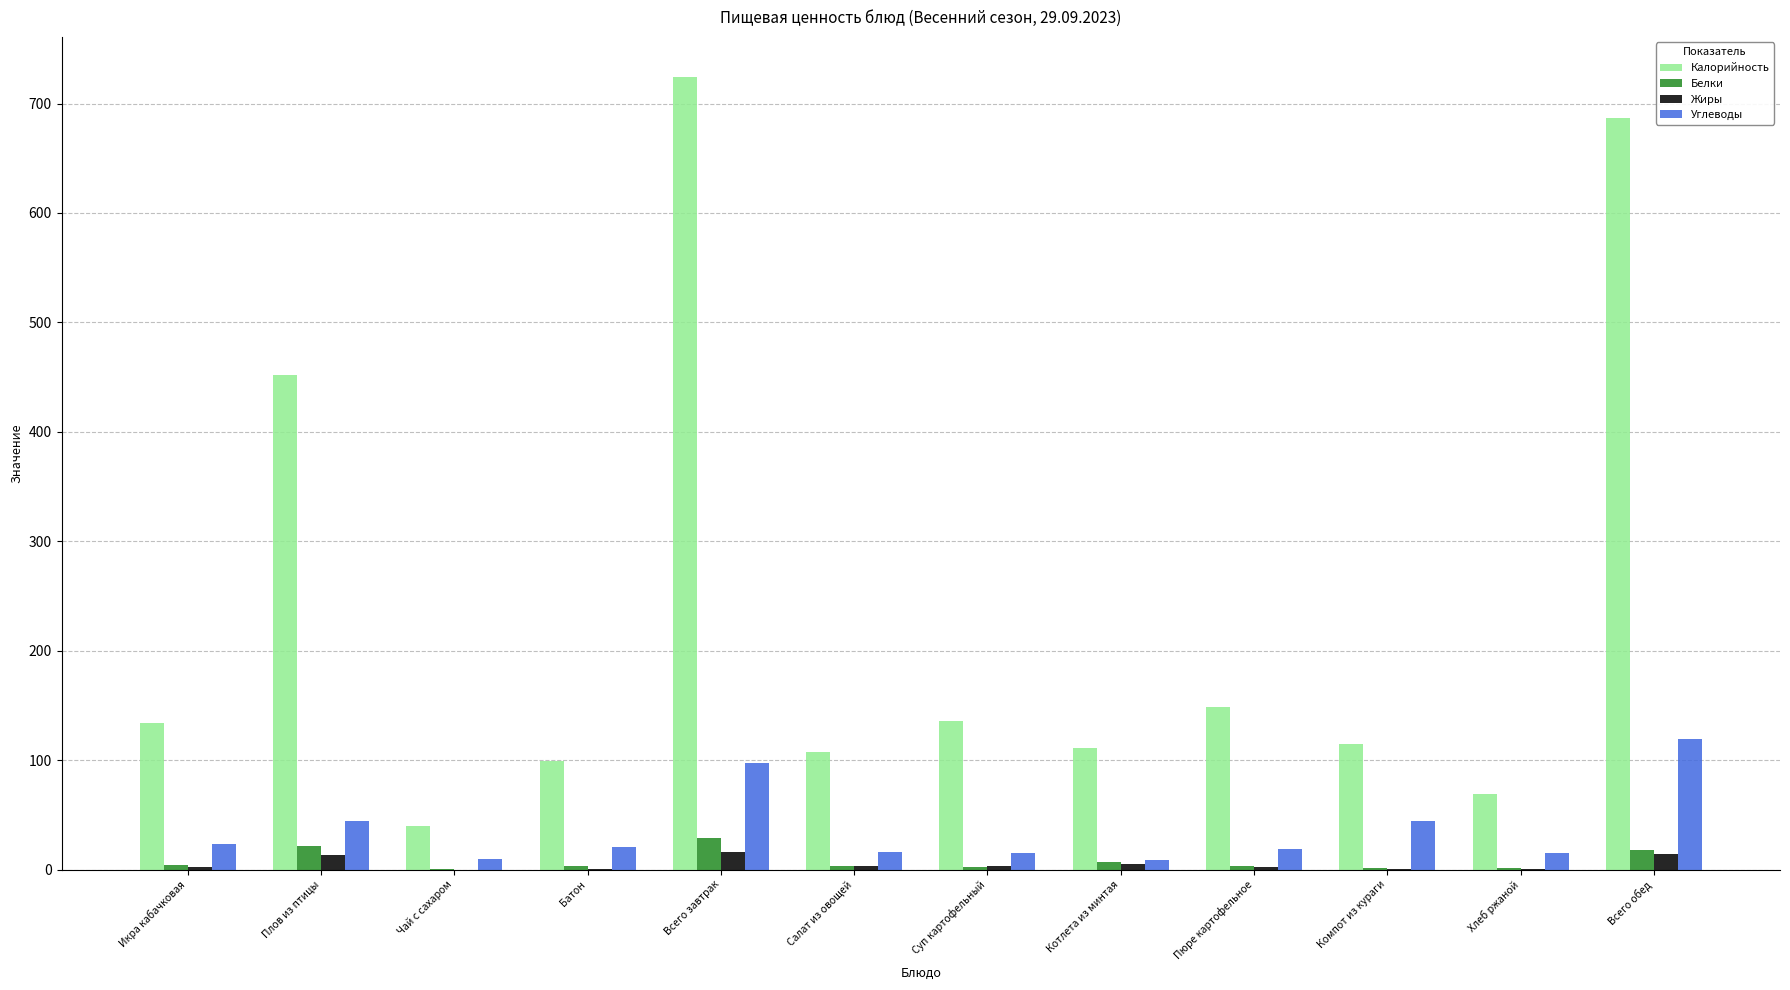

What is the total value across all series at Суп картофельный?

156.4